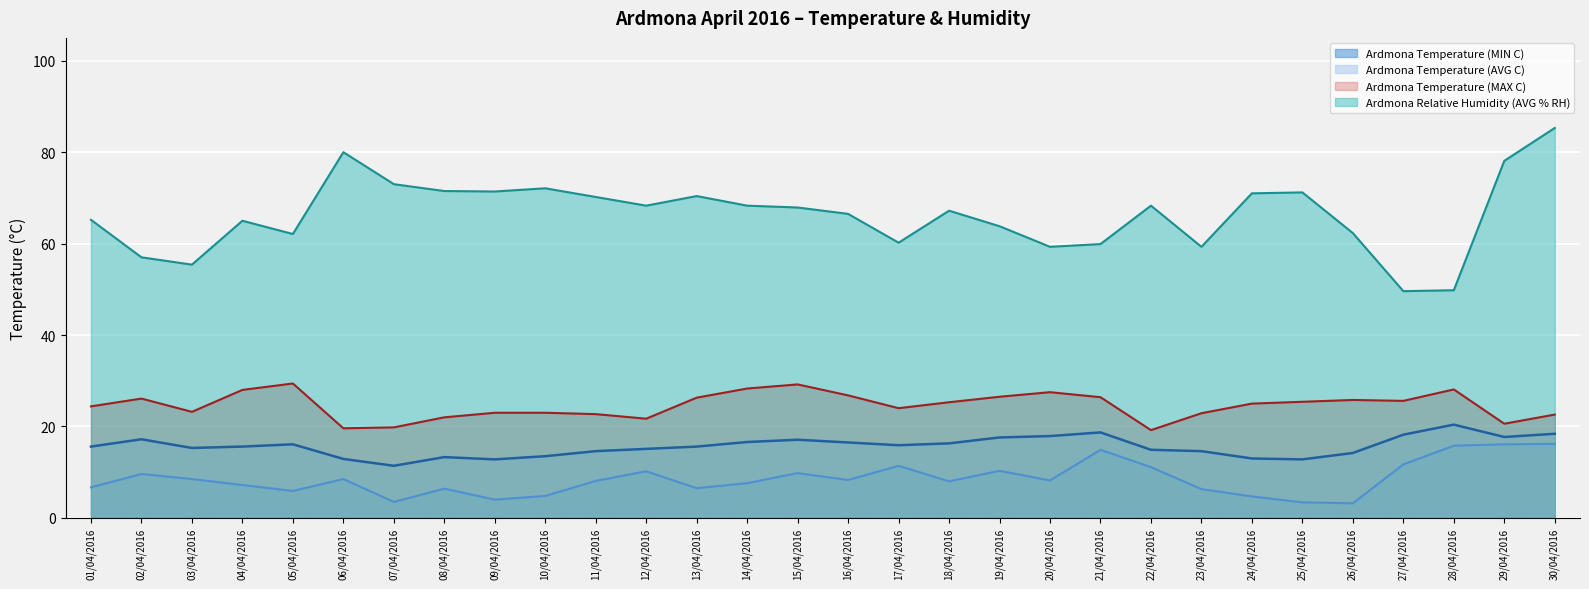

At which category is the sum across all series the highest?

30/04/2016